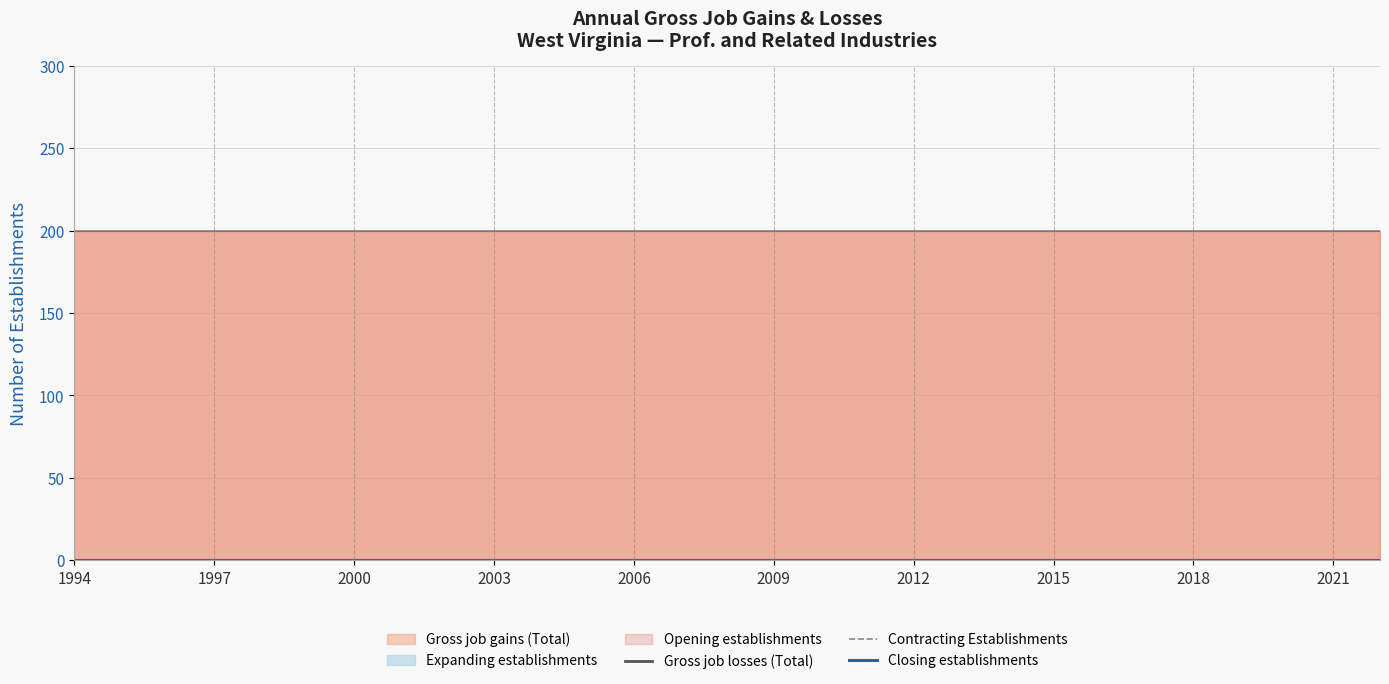

True or false: Closing establishments and Expanding establishments cross at least once.

False